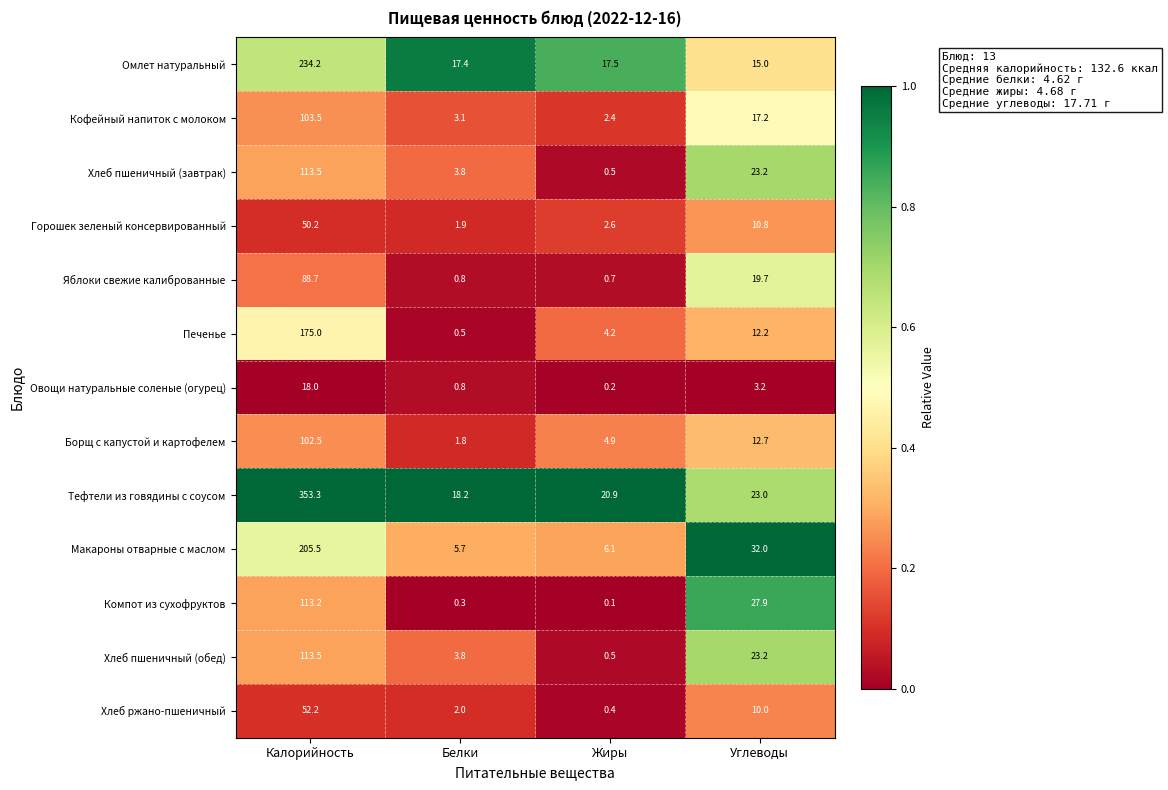

What is the approximate value of Яблоки свежие калиброванные at Углеводы?

19.7